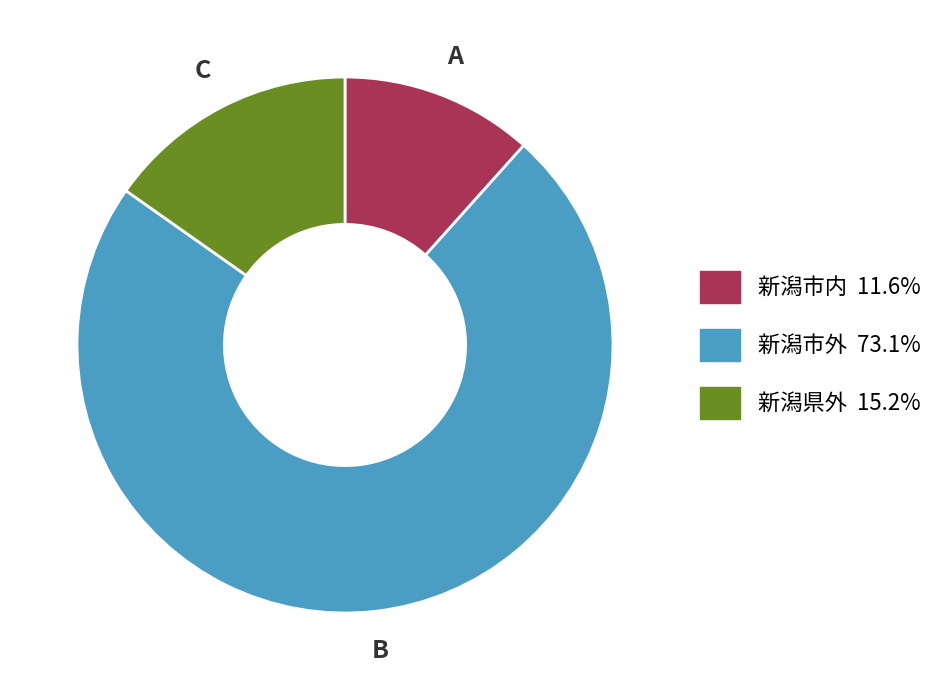

How many segments does this pie chart have?

3